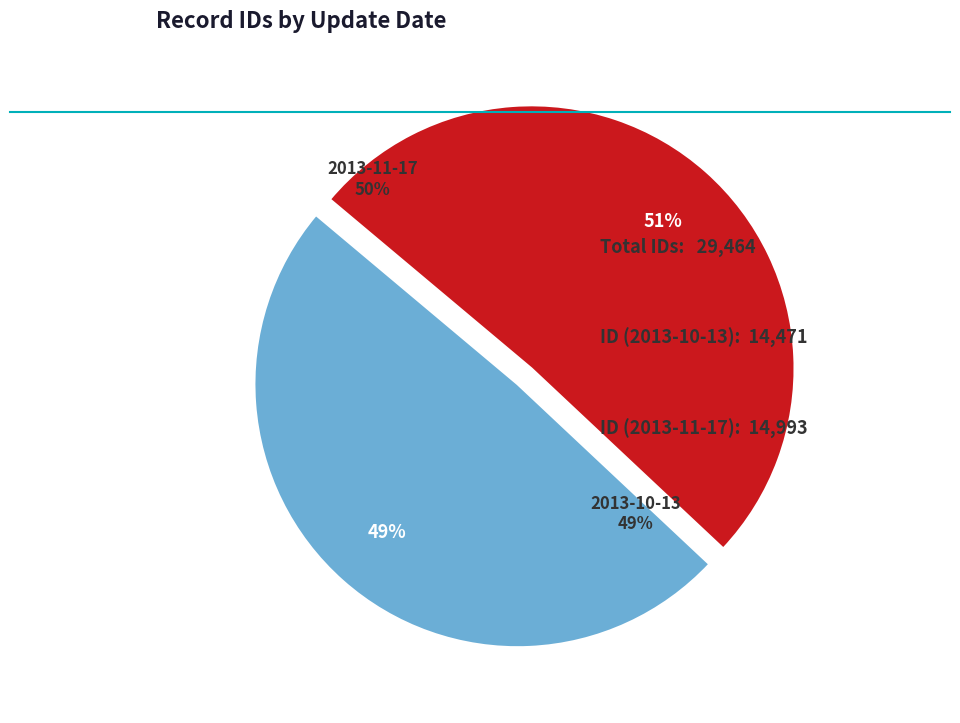

Does any single category account for the majority?

Yes